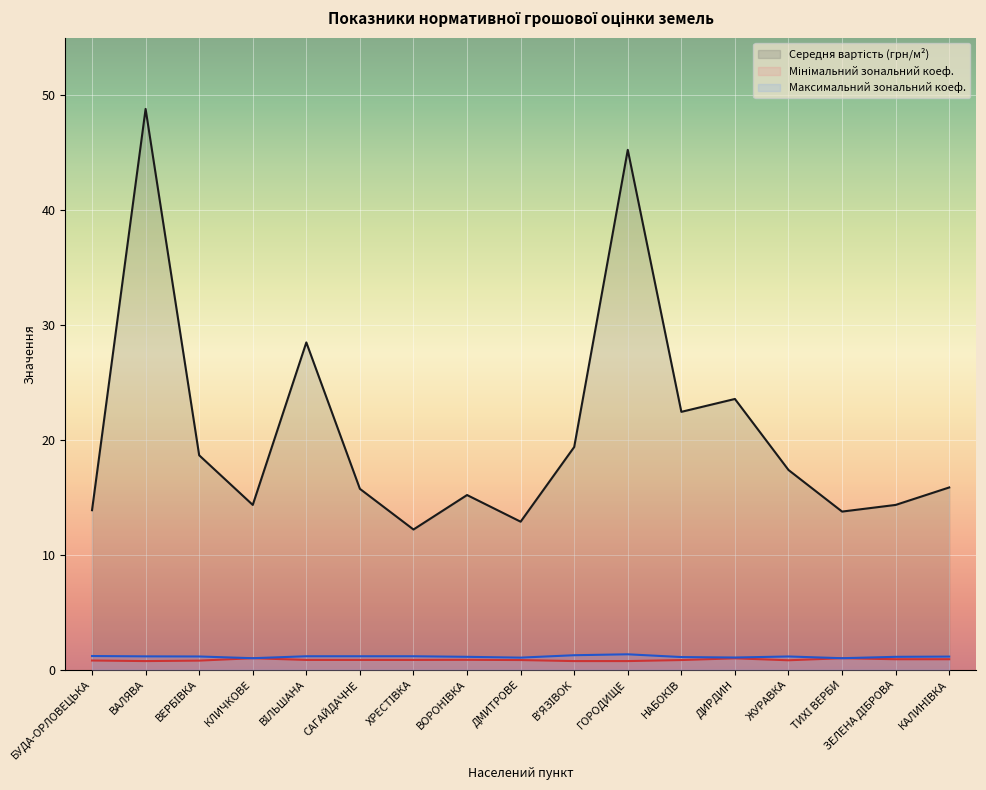

Which series changed the most between БУДА-ОРЛОВЕЦЬКА and ДИРДИН?

Середня вартість (грн/м²)